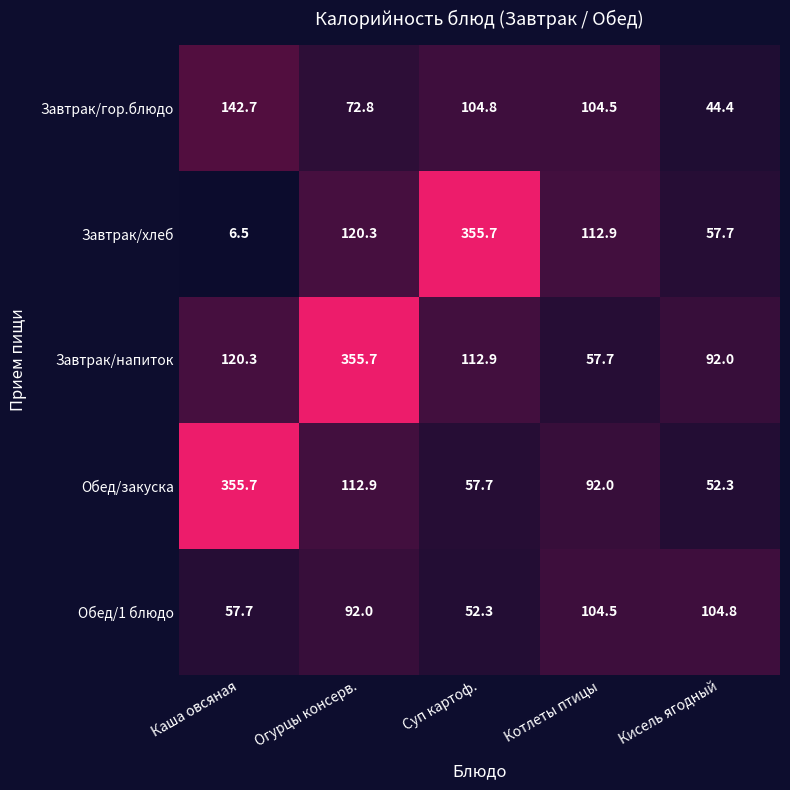

What is the difference between the second highest and minimum values in the Завтрак/гор.блюдо series?

60.4